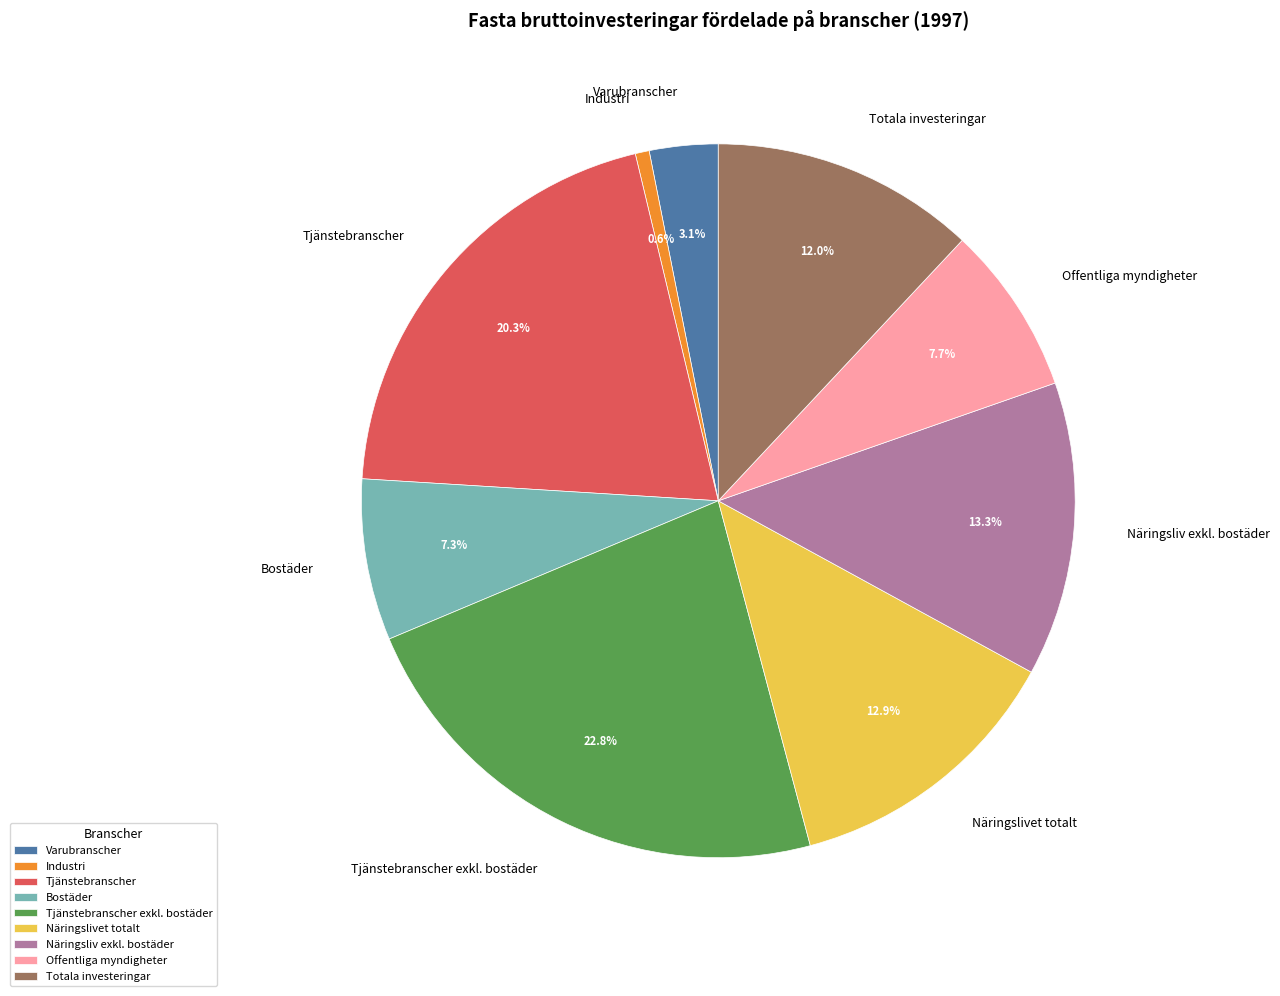

To the nearest percent, what portion does Industri represent?

1%